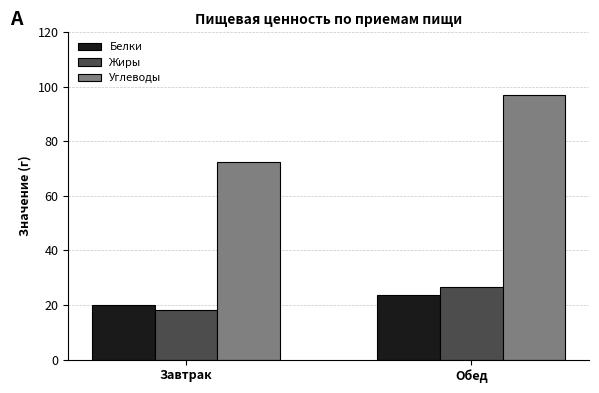

Rank the categories by Углеводы value from lowest to highest.

Завтрак, Обед